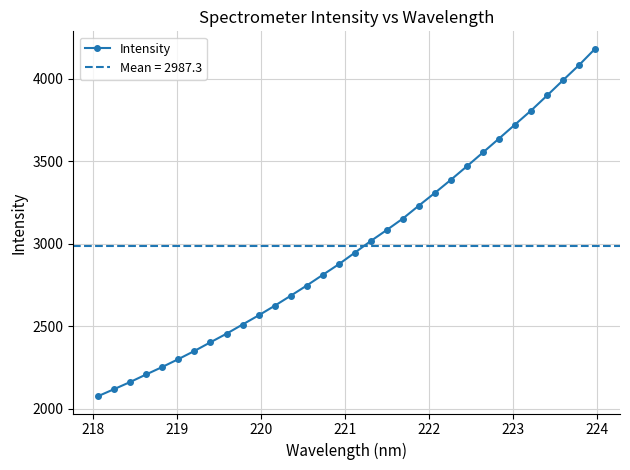

Reading left to right, list all the values displayed in this chart.

2075.3	2117.9	2161.0	2207.0	2252.1	2299.7	2349.2	2401.8	2453.7	2509.4	2564.8	2622.9	2683.8	2745.7	2810.4	2874.8	2945.0	3016.0	3083.0	3152.0	3230.7	3307.8	3387.4	3469.4	3552.9	3637.0	3721.9	3806.7	3898.0	3990.9	4082.8	4181.6